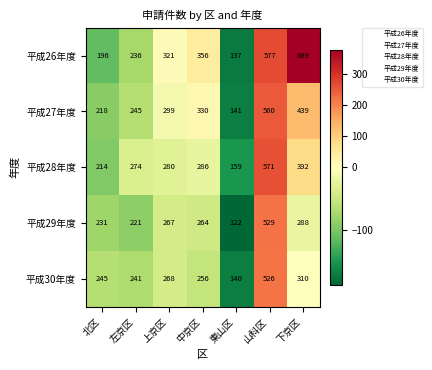

What is the total value across all series at 東山区?

699